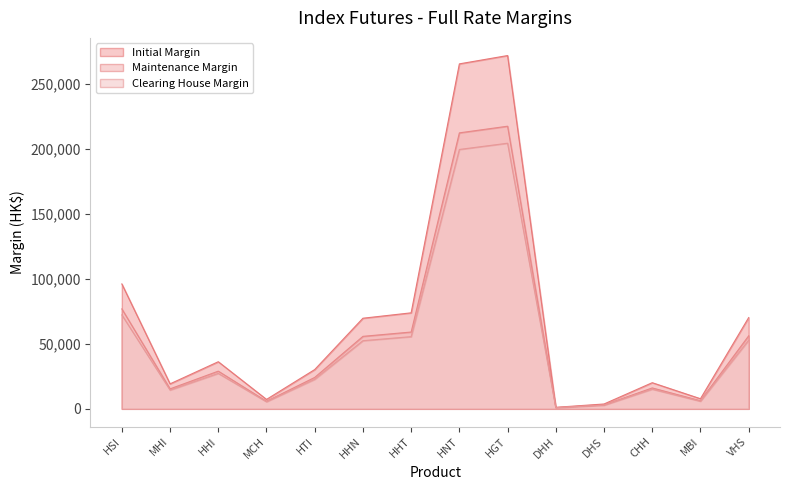

How many distinct data groups are displayed?

3